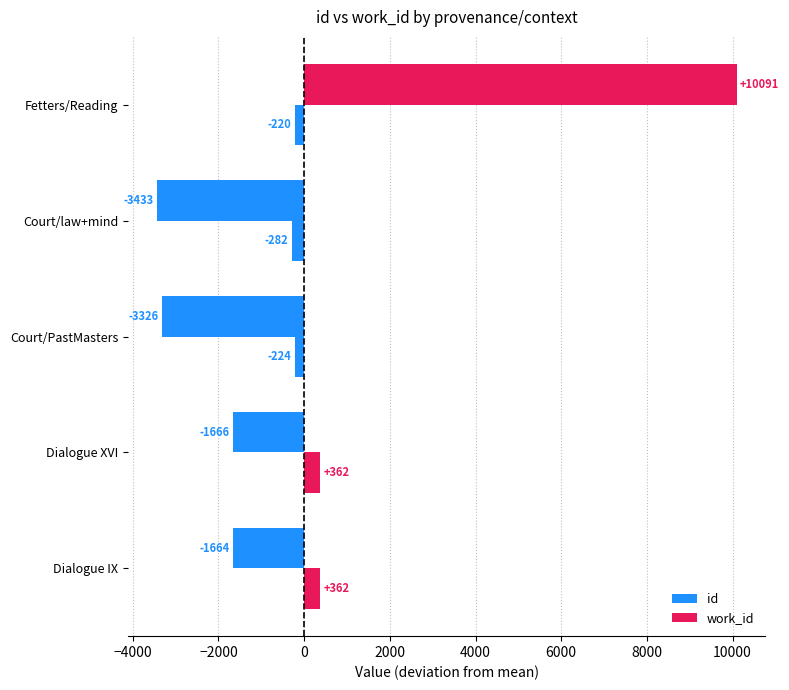

Which series has the largest total across all categories?

id